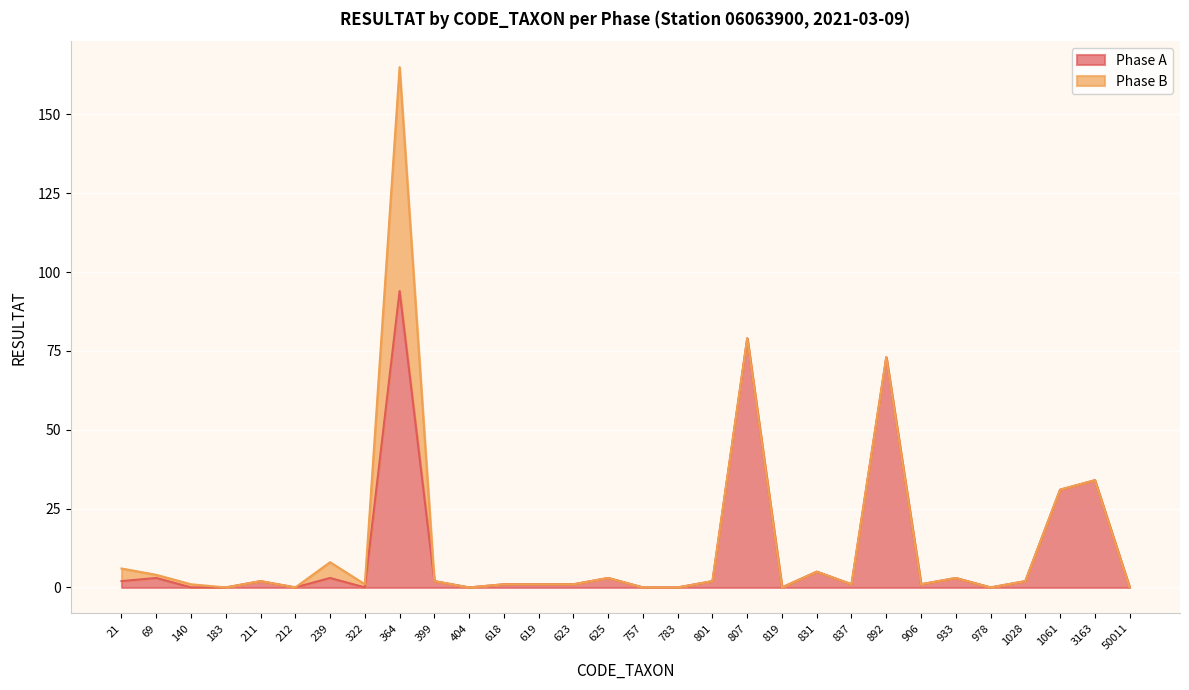

How many interior local peaks (higher than both neighbors) does the data have?

10